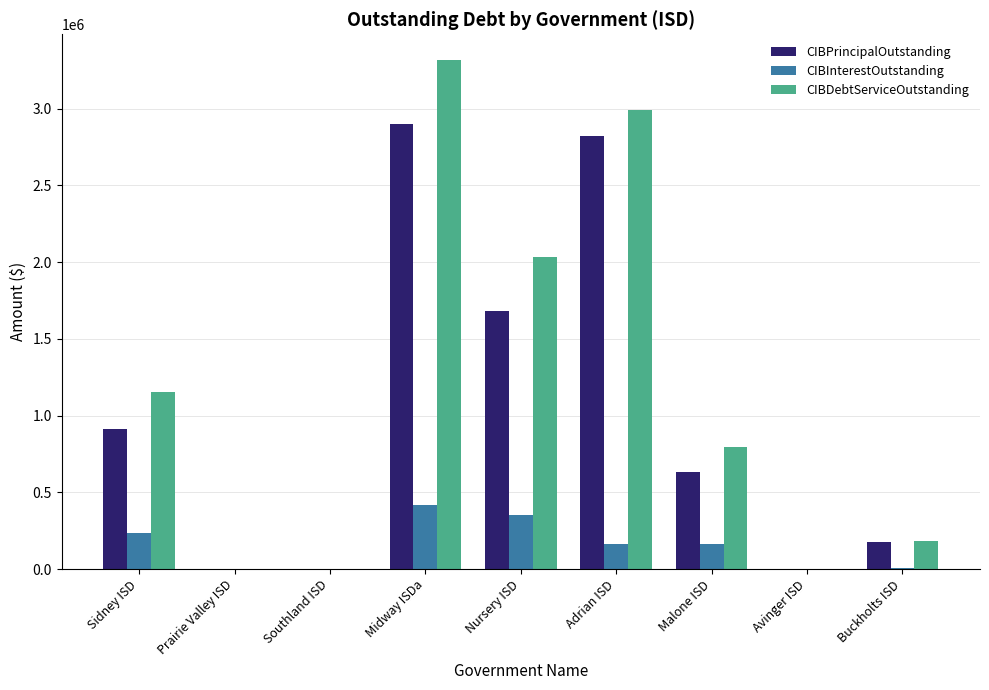

What is the highest value of the CIBPrincipalOutstanding series?

2900000.0